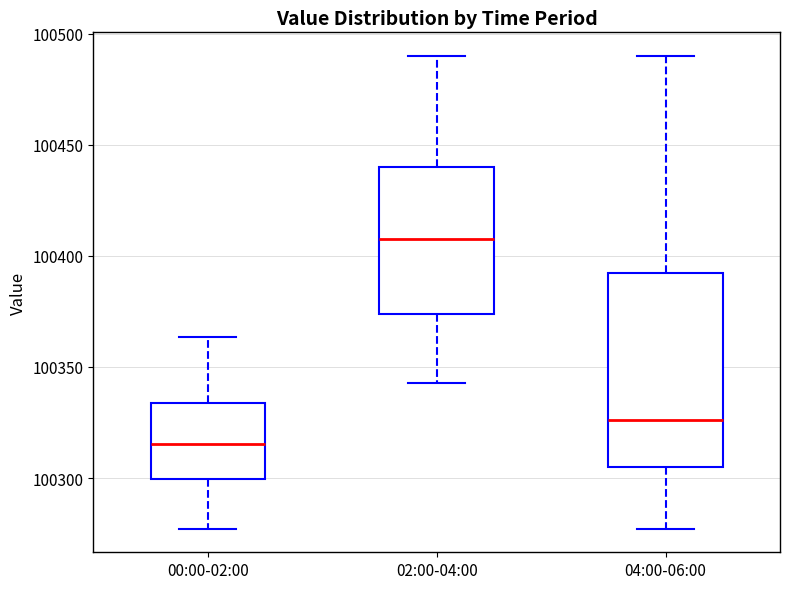

Reading left to right, read every box against the y-axis: the position of its median line, the range the box covers, and the ends of its whiskers. The values are not printed on the chart, so give them approximately, as read against the axis.

00:00-02:00: median 100315, box 100300 to 100335, whiskers 100275 to 100365
02:00-04:00: median 100410, box 100375 to 100440, whiskers 100345 to 100490
04:00-06:00: median 100325, box 100305 to 100395, whiskers 100275 to 100490